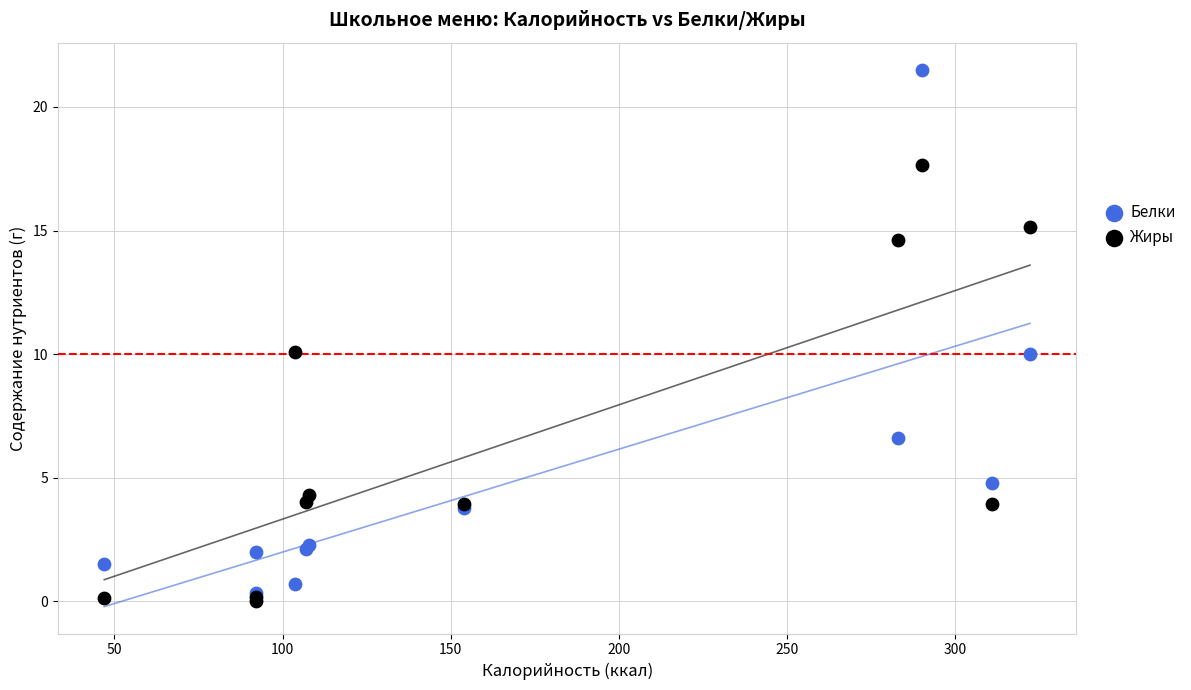

Which series has the largest Y range (max minus min)?

Белки